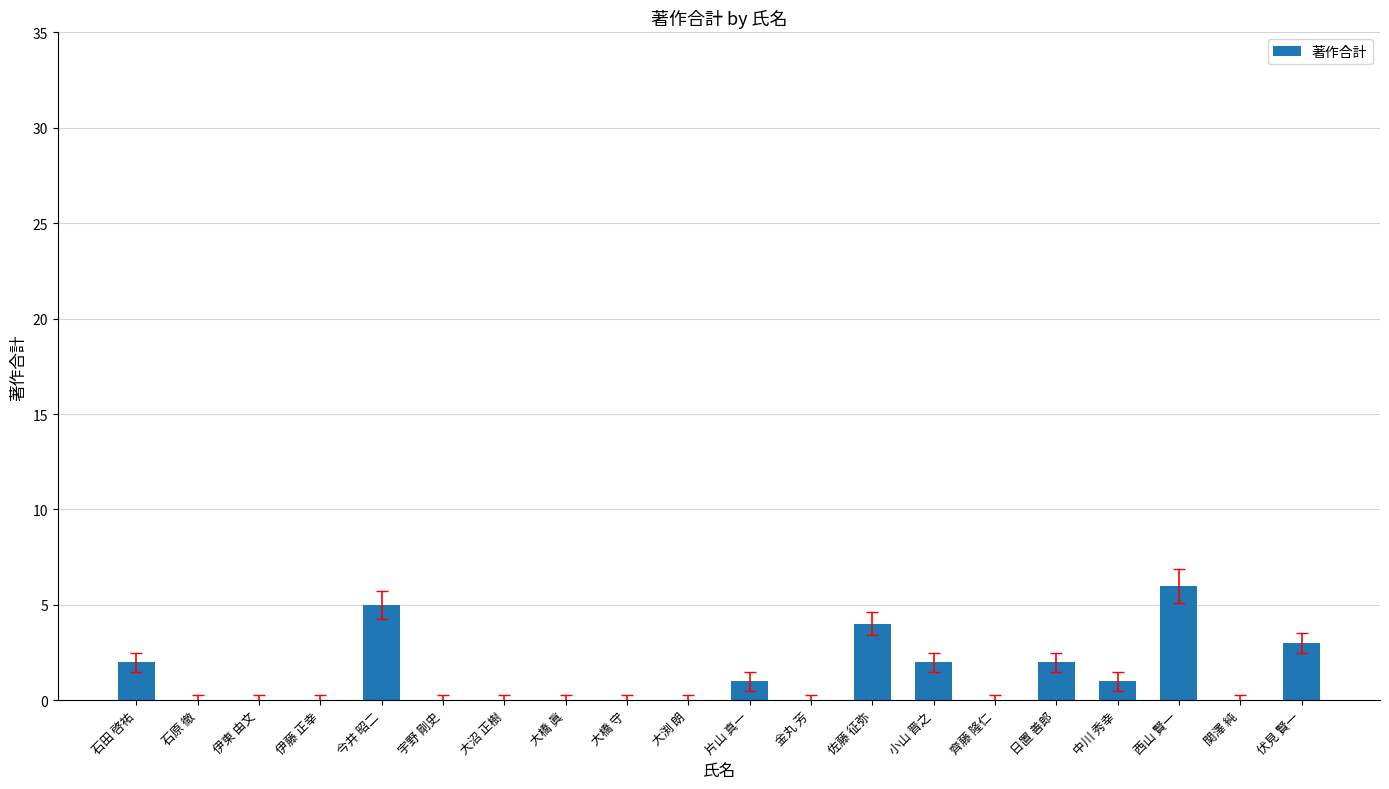

What is the sum of all values?

26